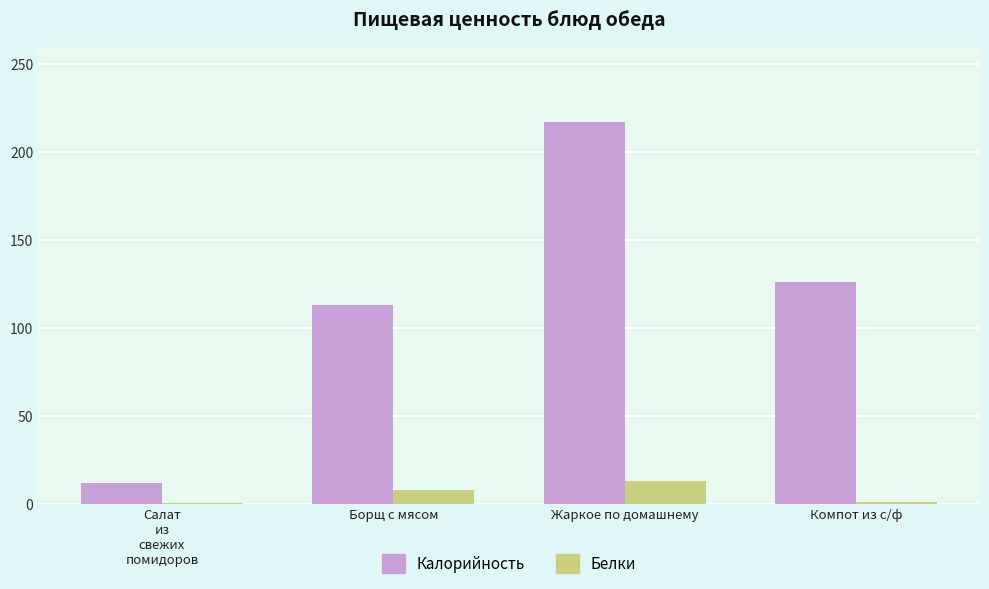

What is the sum of the Белки values at Борщ с мясом and Жаркое по домашнему?

21.3